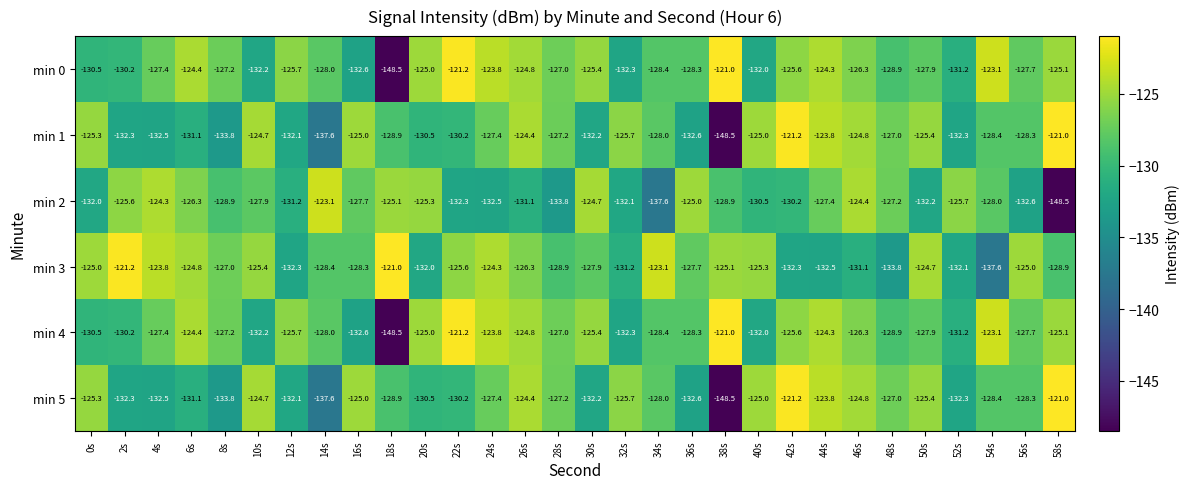

What is the average value of the min 3 series?

-127.8